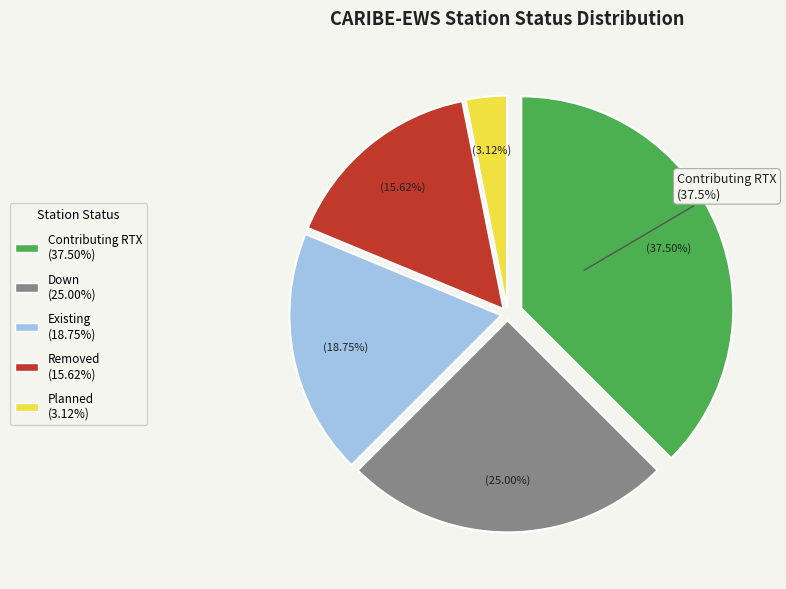

Which slice is the smallest?

Planned